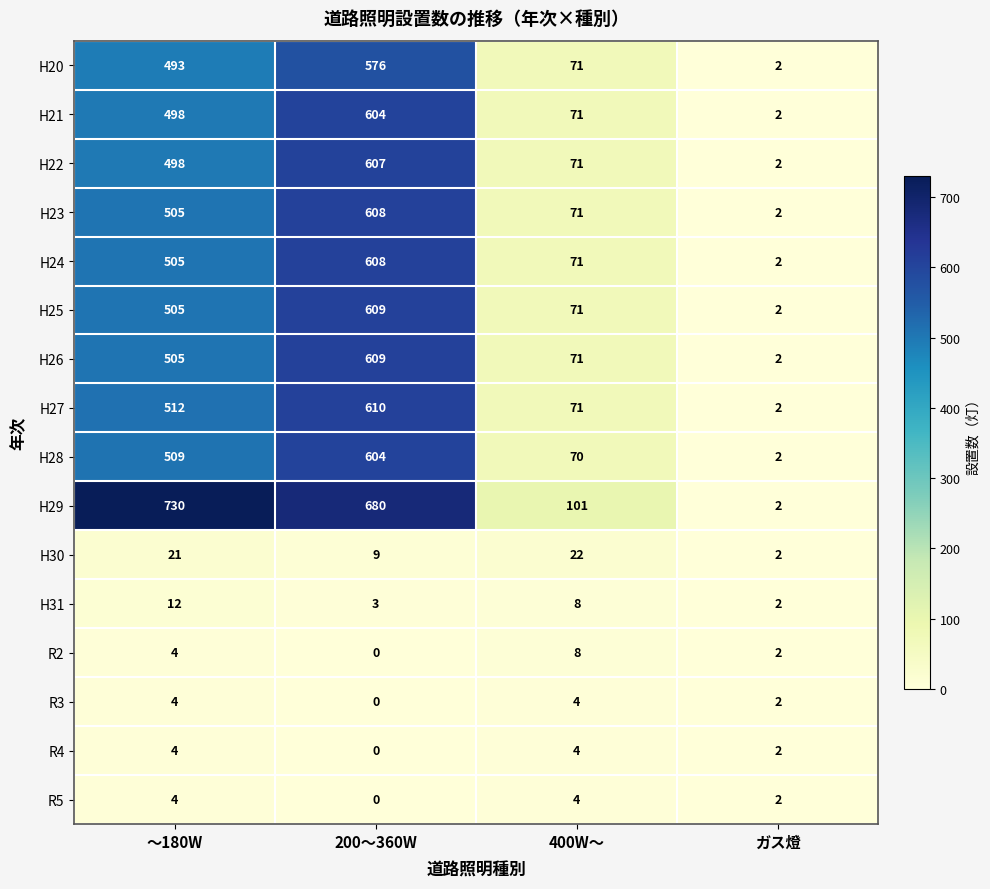

How many H22 values are between 71 and 607?

3